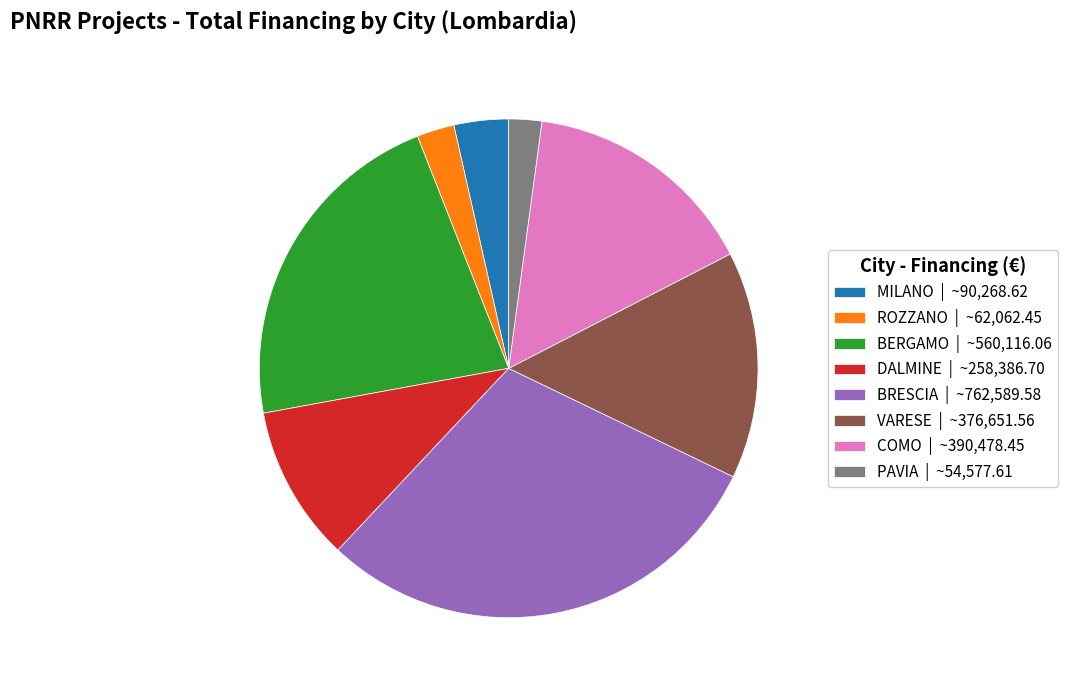

How many segments does this pie chart have?

8